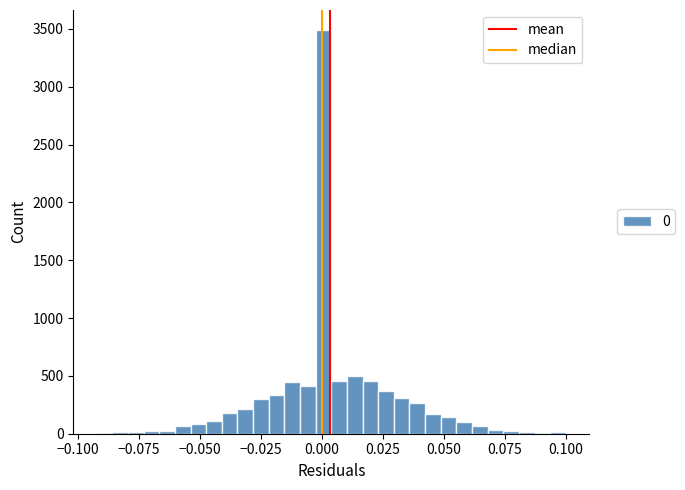

Read against the x-axis, roughly where is the centre of the tallest bar?

0.000